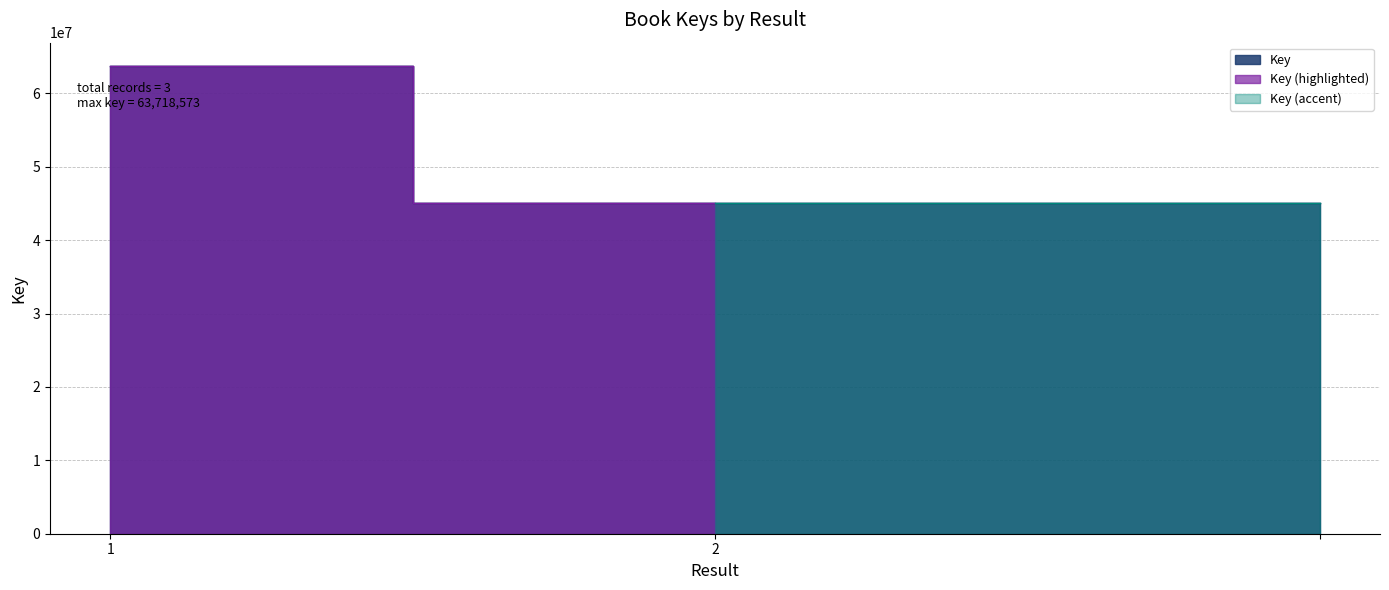

Reading right to left, what are all the values shown in this chart?

44998546	44998546	63718573